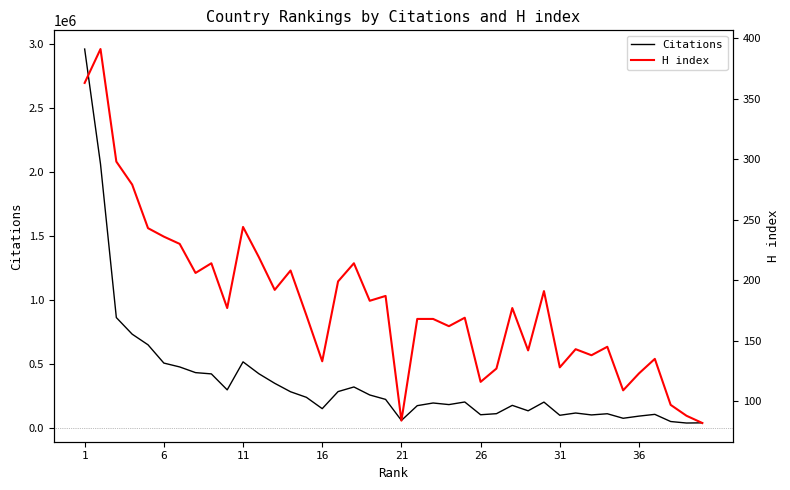

Which series has the widest spread of values?

Citations